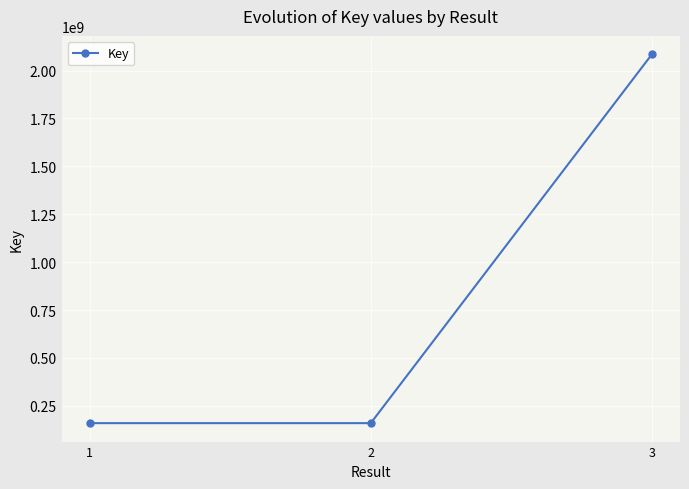

What is the ratio of the value at 3 to the value at 1?

13.1